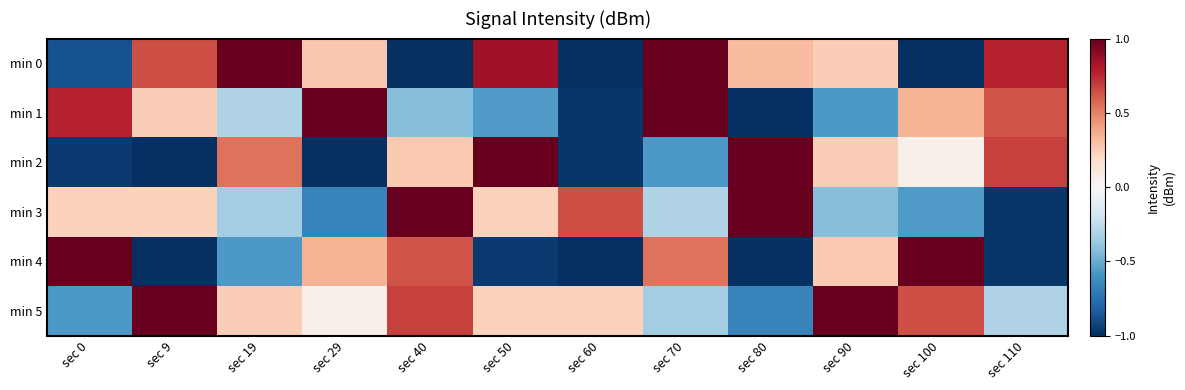

List the series in order of their peak value, lowest first.

min 4, min 0, min 1, min 3, min 2, min 5